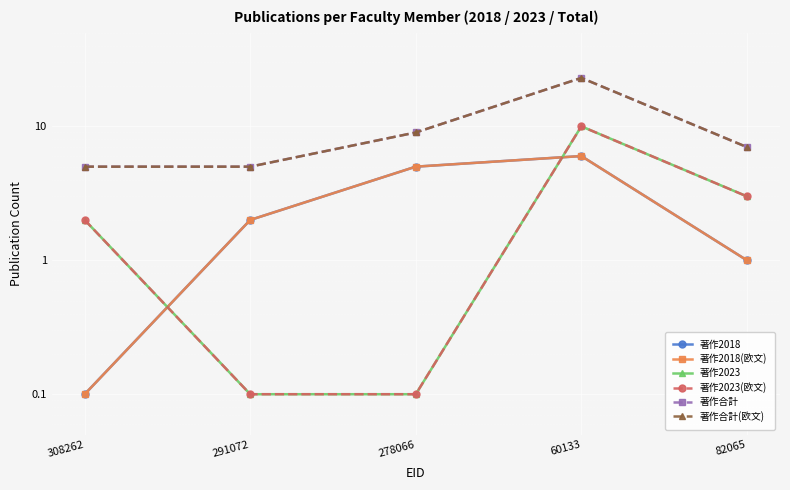

True or false: 著作2018 and 著作合計(欧文) intersect in this chart.

False